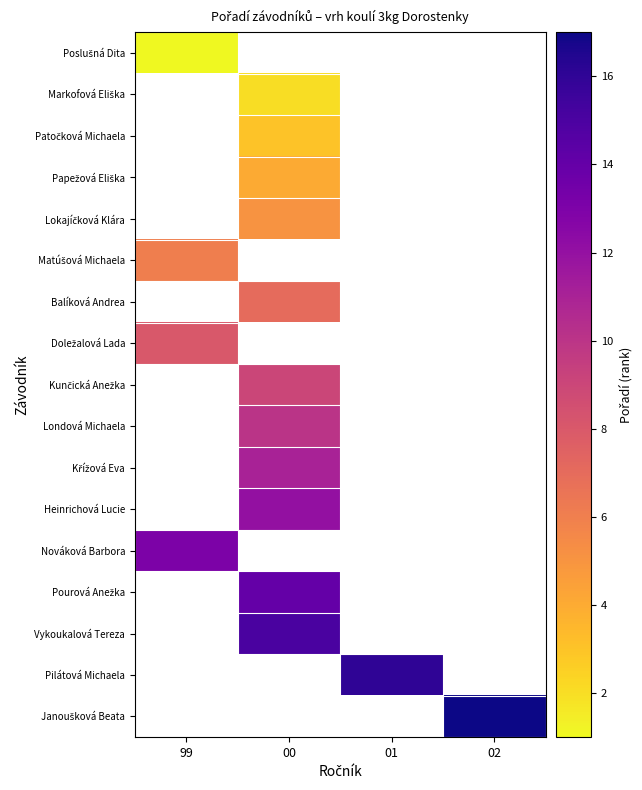

Which has a higher value, 02 or 00?

00